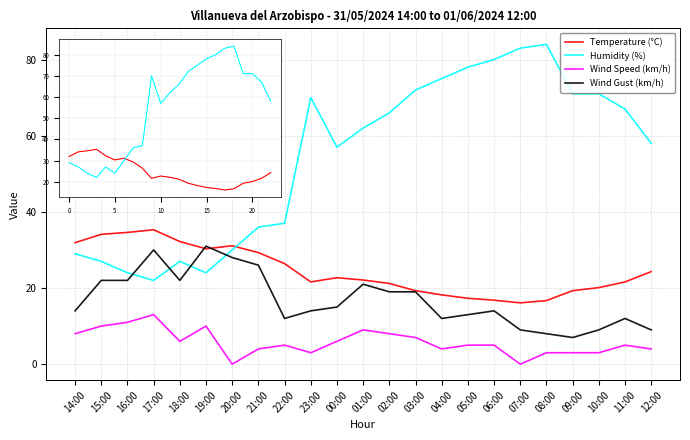

What is the maximum value shown in the chart?

84.0